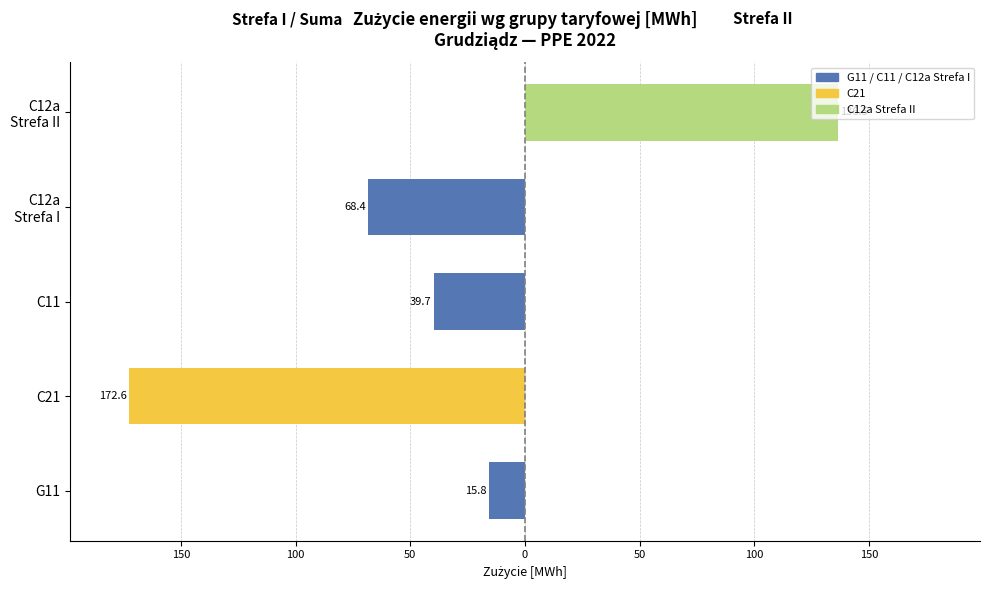

Reading right to left, list all the values displayed in this chart.

Strefa I / Suma lewa: 0.0	-68.4	-39.7	-172.6	-15.8
Strefa II: 136.5	0.0	0.0	0.0	0.0